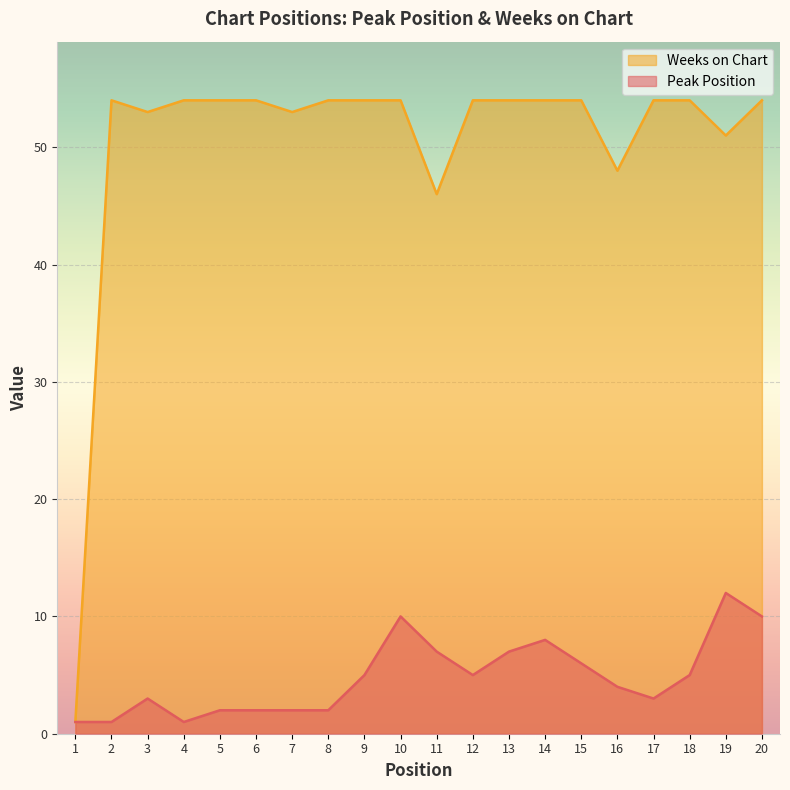

Which series has the largest range (max minus min)?

Weeks on Chart